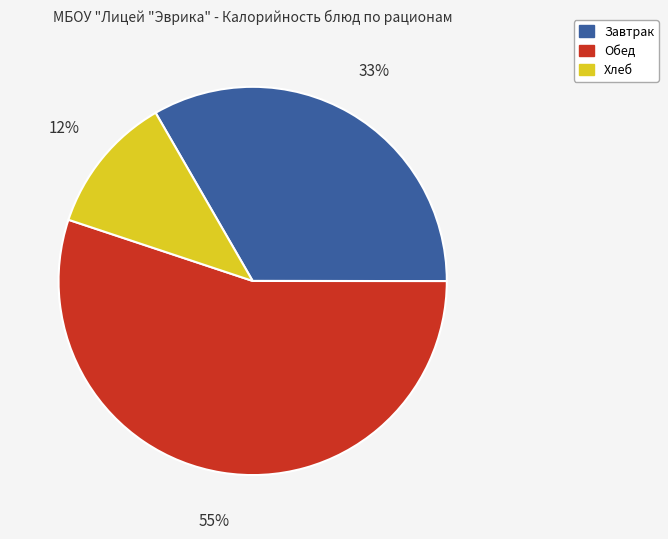

Is there a majority slice in this chart?

Yes